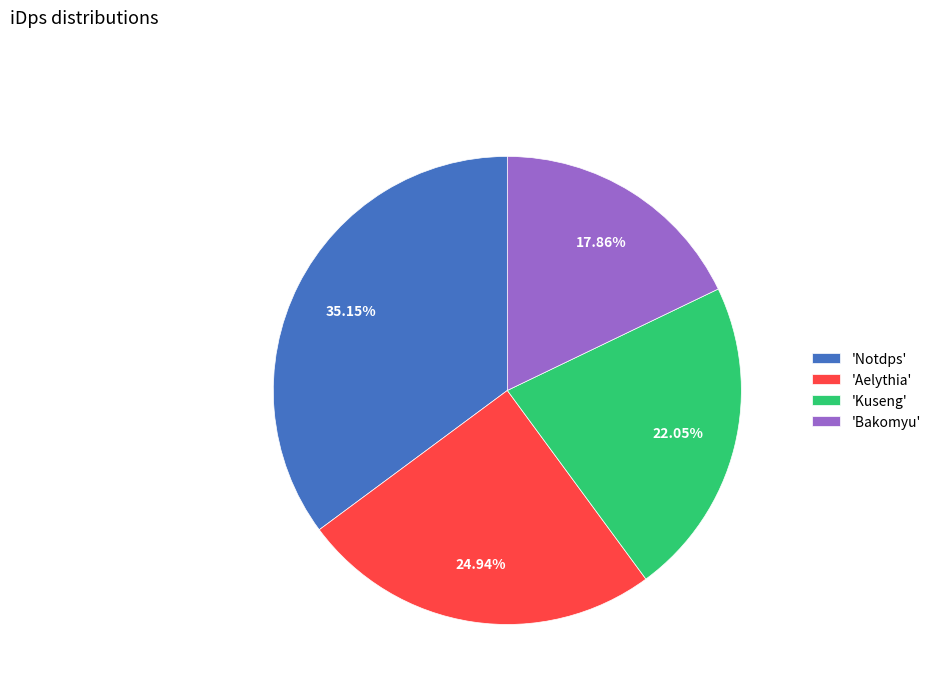

Approximately how many times larger is the value at 'Aelythia' compared to 'Bakomyu'?

1.4